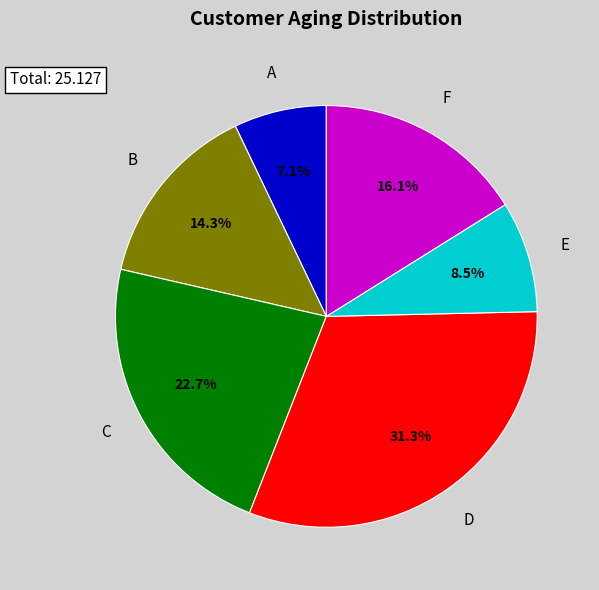

Does any single category account for the majority?

No